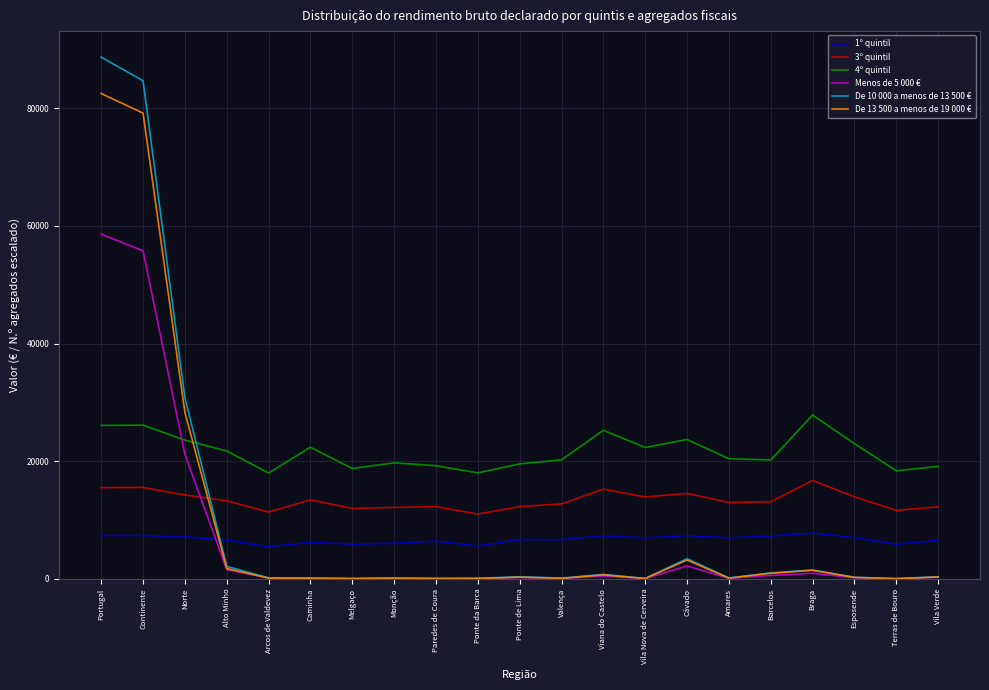

What is the total value across all series at Vila Nova de Cerveira?

43486.8